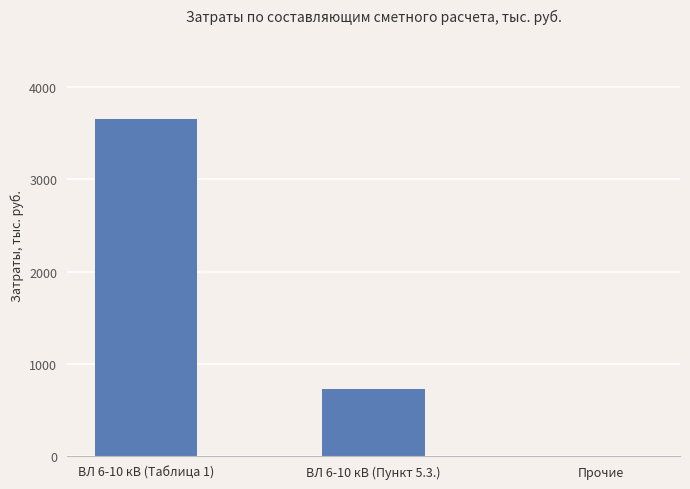

Between ВЛ 6-10 кВ (Таблица 1) and Прочие, which is larger?

ВЛ 6-10 кВ (Таблица 1)